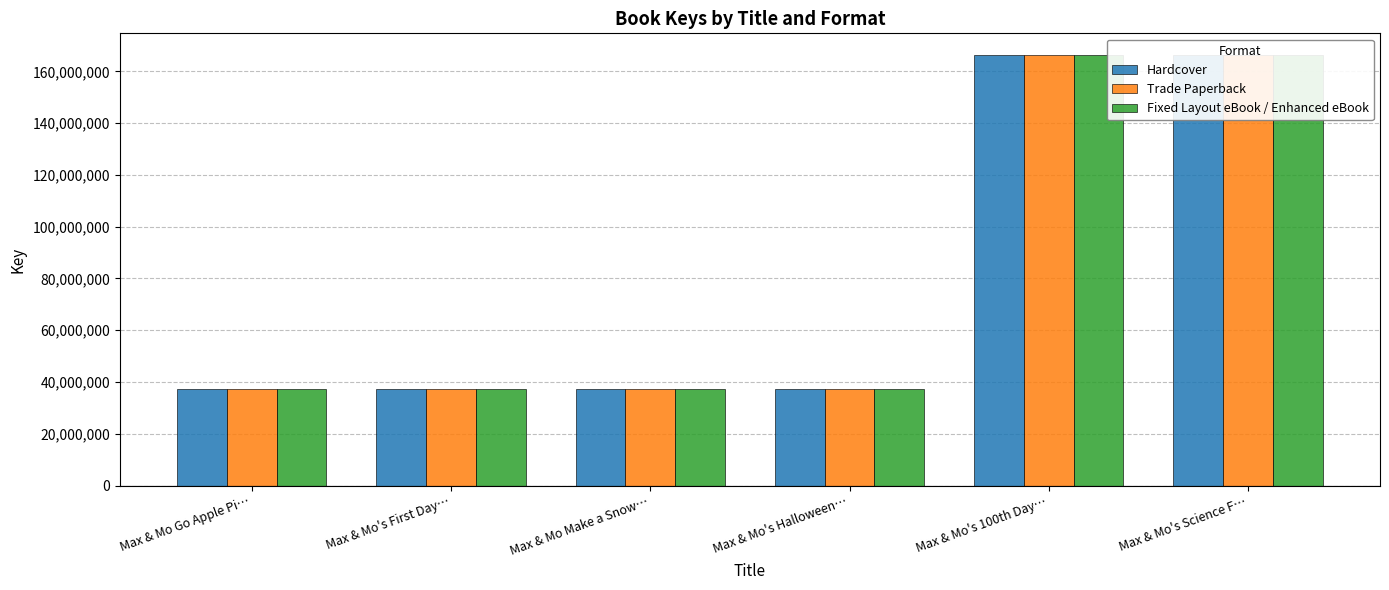

What value does the Trade Paperback series have at Max & Mo's Halloween…?

37379495